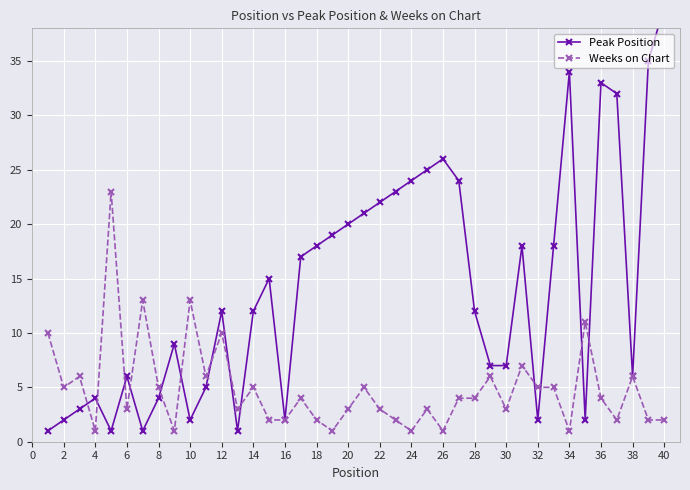

Reading left to right, list all the values displayed in this chart.

Peak Position: 1	2	3	4	1	6	1	4	9	2	5	12	1	12	15	2	17	18	19	20	21	22	23	24	25	26	24	12	7	7	18	2	18	34	2	33	32	6	35	40
Weeks on Chart: 10	5	6	1	23	3	13	5	1	13	6	10	3	5	2	2	4	2	1	3	5	3	2	1	3	1	4	4	6	3	7	5	5	1	11	4	2	6	2	2